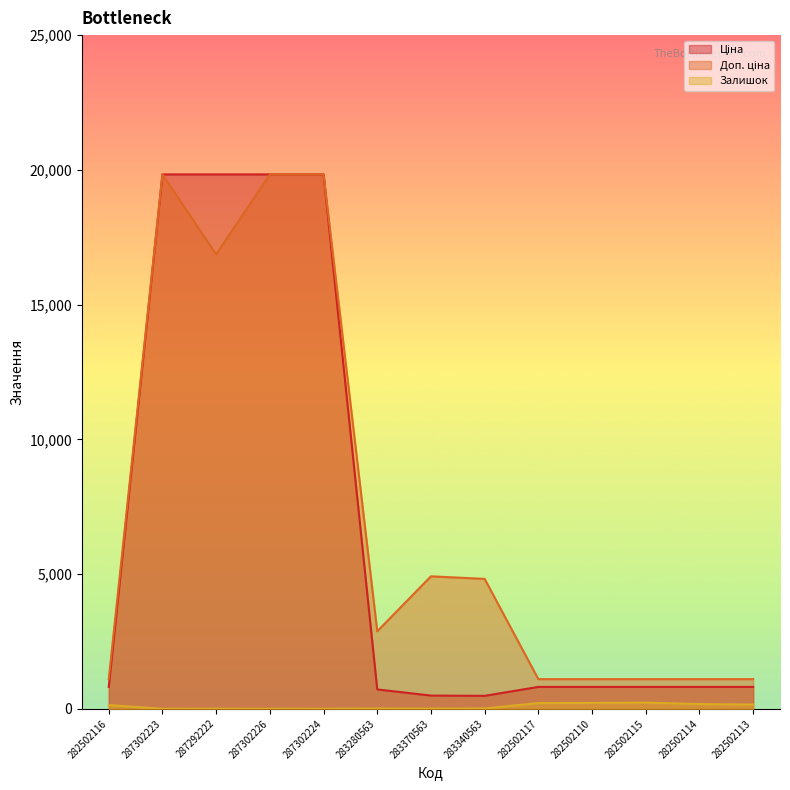

Is it true that Доп. ціна equals 27211.5 at 287302226?

False